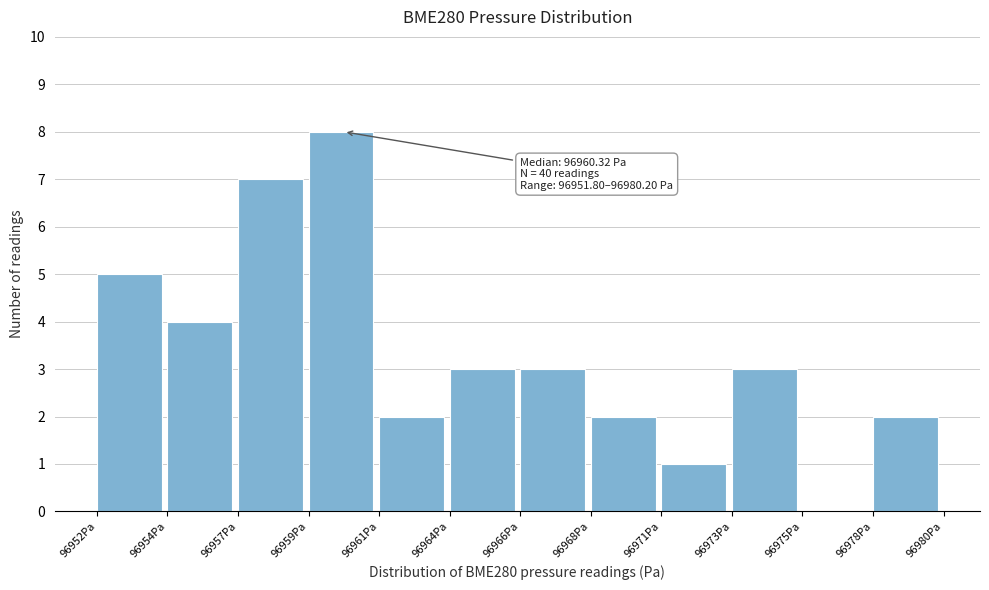

Reading right to left, what are all the values shown in this chart?

96978Pa=2	96975Pa=0	96973Pa=3	96971Pa=1	96968Pa=2	96966Pa=3	96964Pa=3	96961Pa=2	96959Pa=8	96957Pa=7	96954Pa=4	96952Pa=5